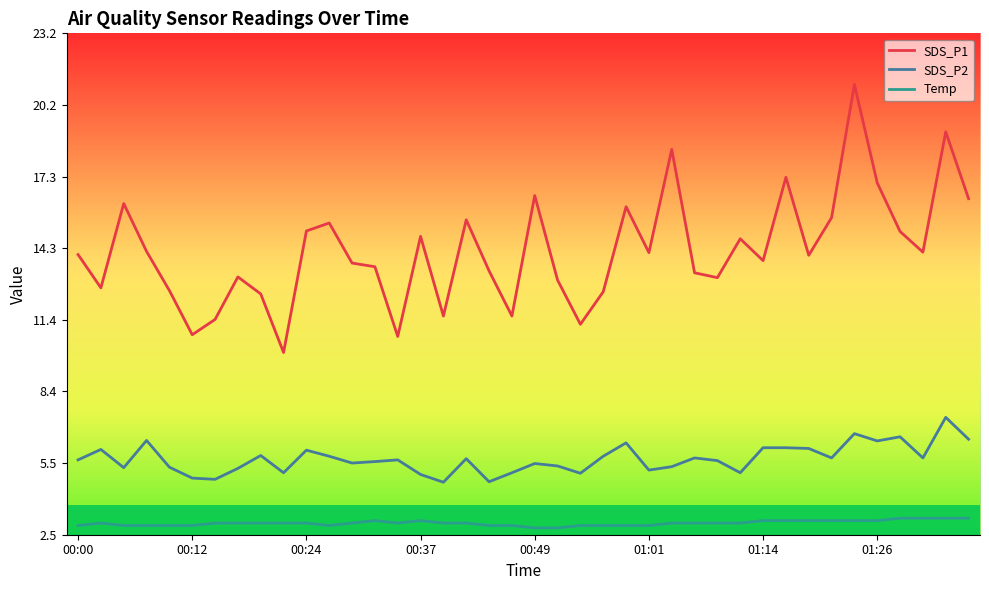

Which series has the widest spread of values?

SDS_P1